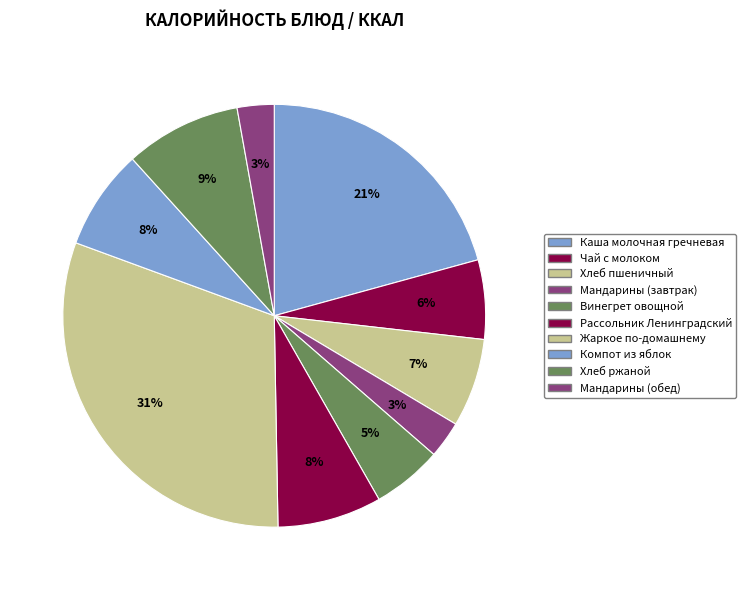

To the nearest percent, what percentage of the pie is Хлеб пшеничный?

7%